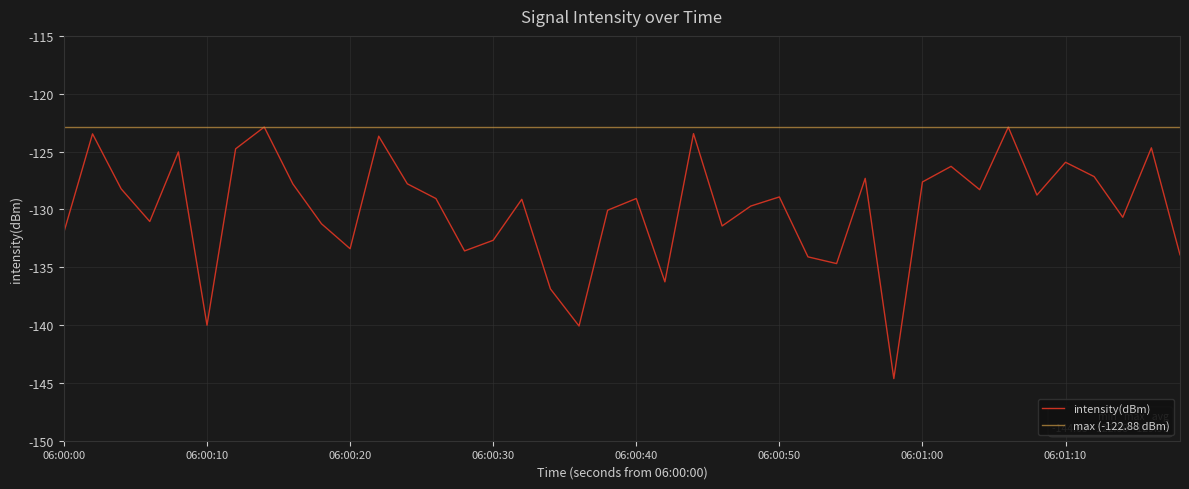

What is the value of the 40th point from the left?

-133.9